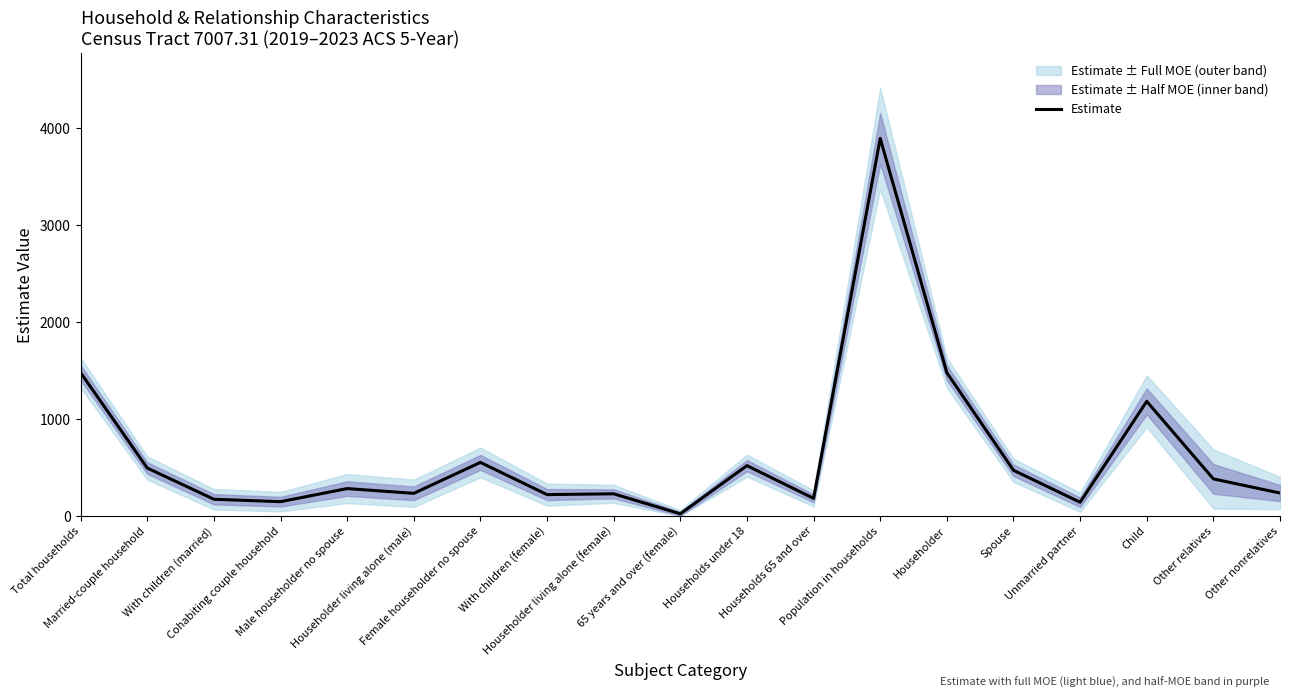

At which category does the data reach its first local peak?

Male householder no spouse